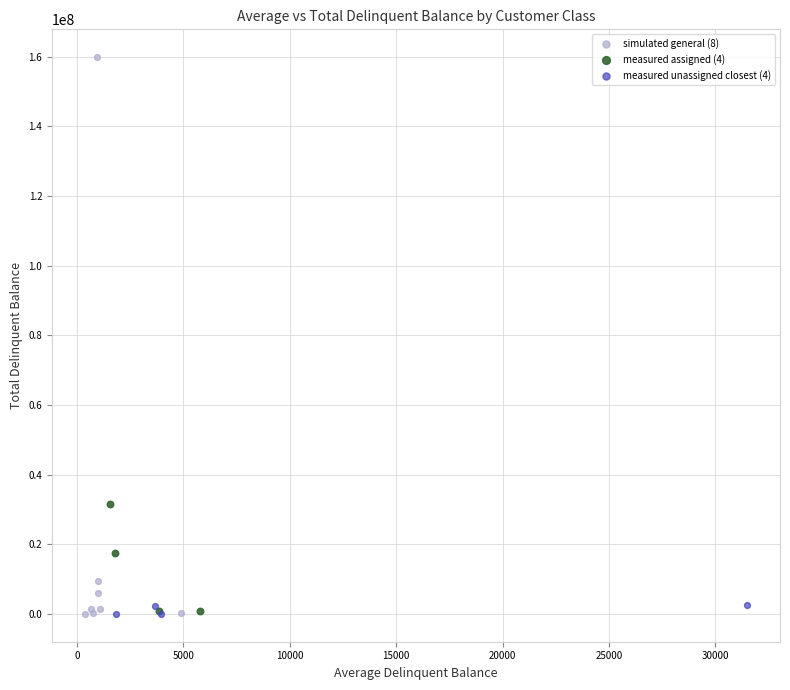

Which series contains the highest Y value?

simulated general (8)